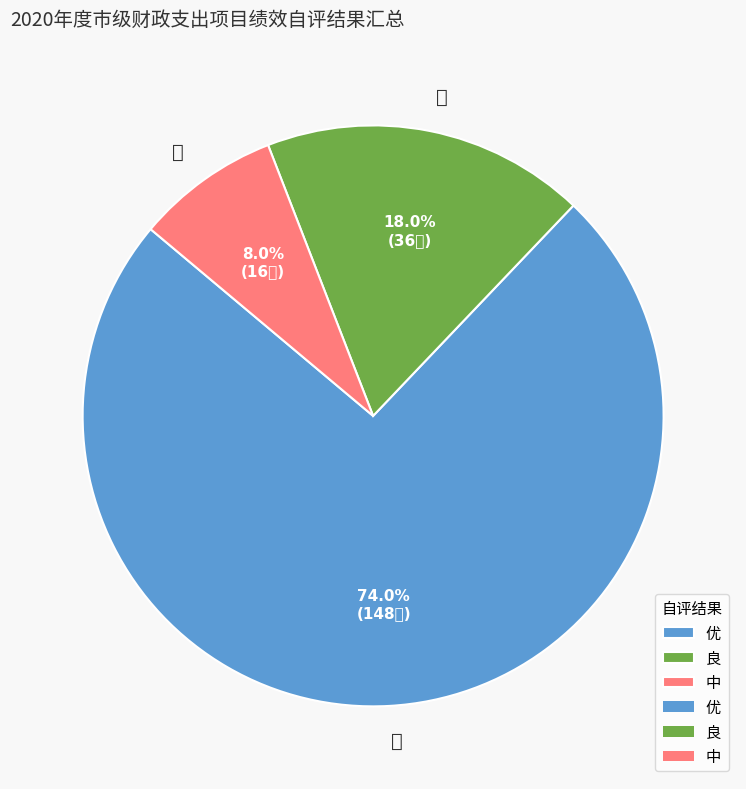

Combined, do 优 and 中 account for over 50%?

Yes